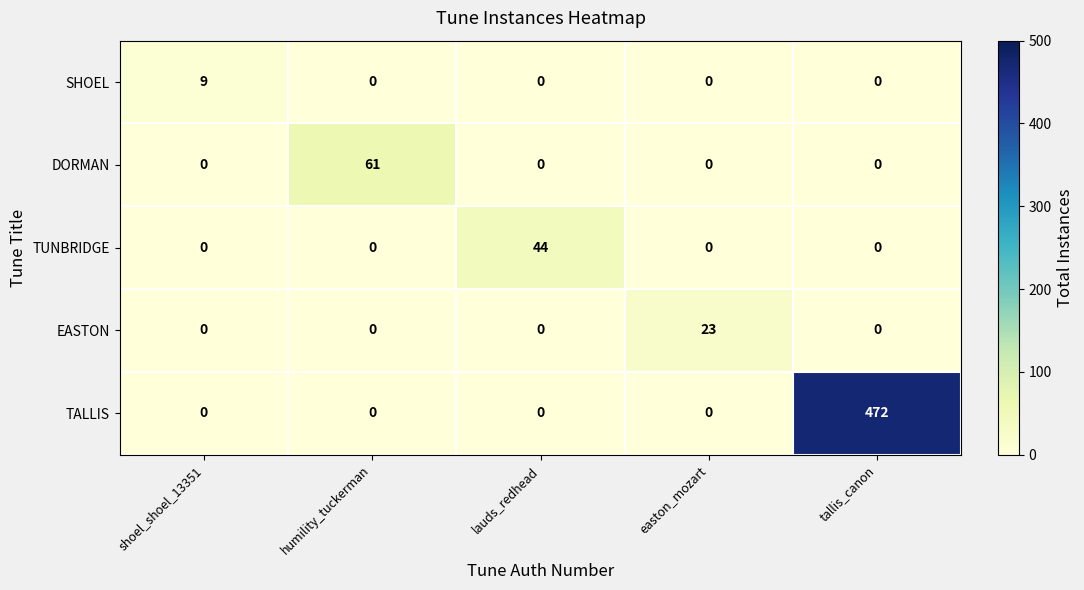

Rank the series by their maximum value, from lowest to highest.

SHOEL, EASTON, TUNBRIDGE, DORMAN, TALLIS